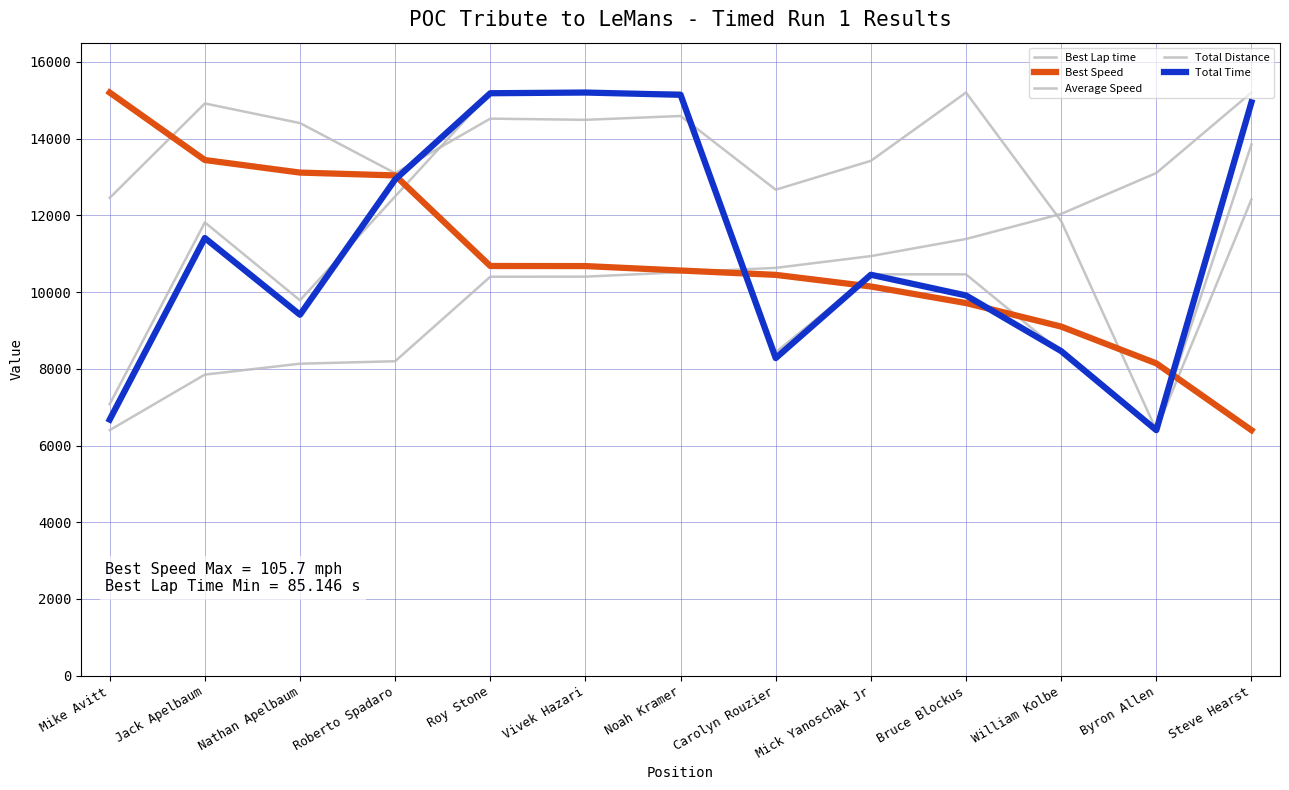

At which label does Average Speed reach its minimum?

Byron Allen